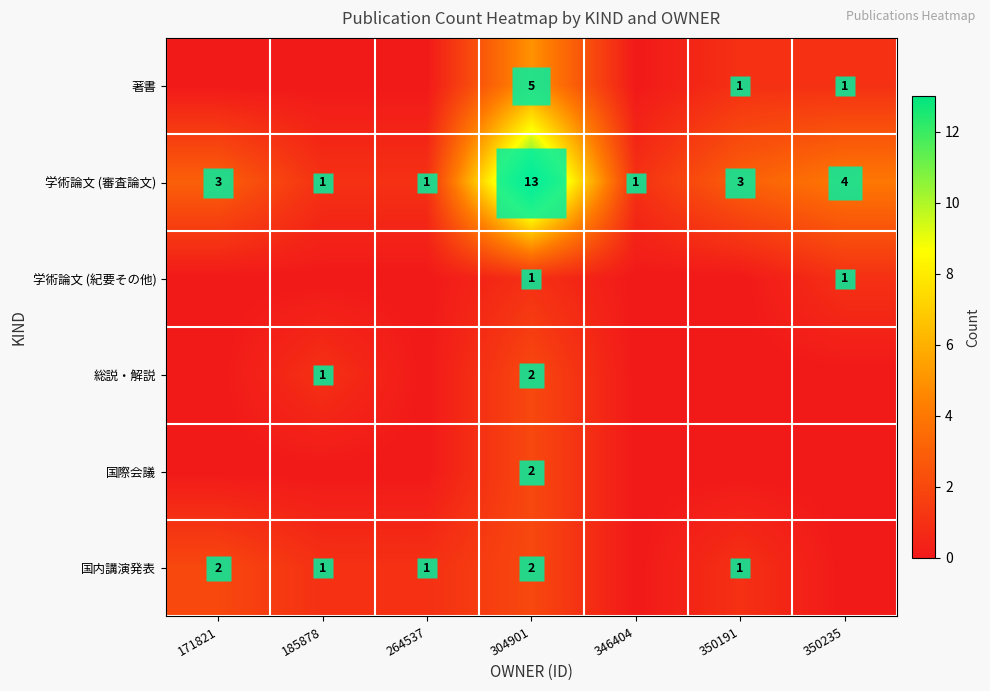

At how many categories does at least one series exceed 12?

1